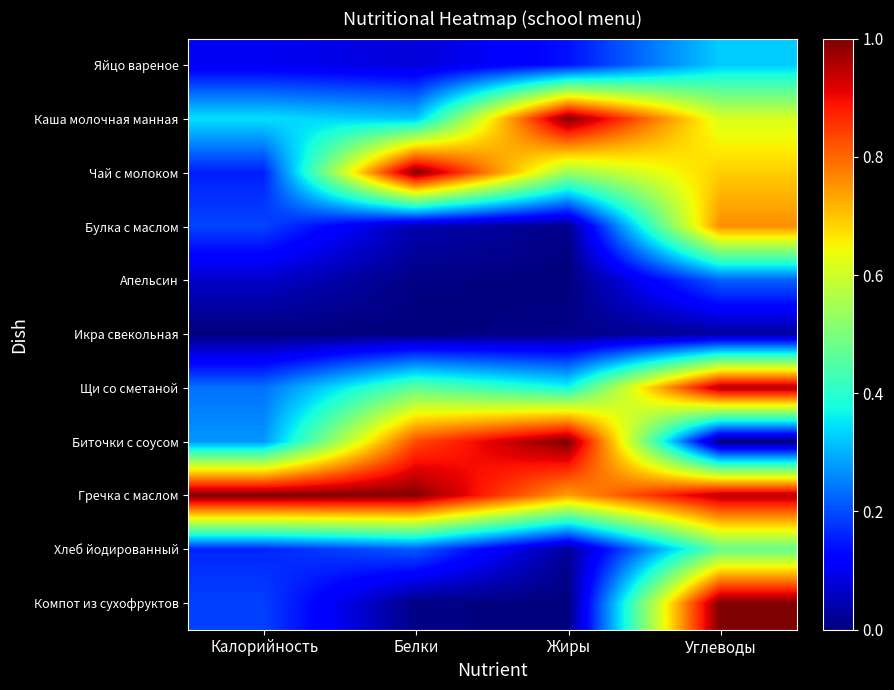

At which category is the sum across all series the highest?

Углеводы